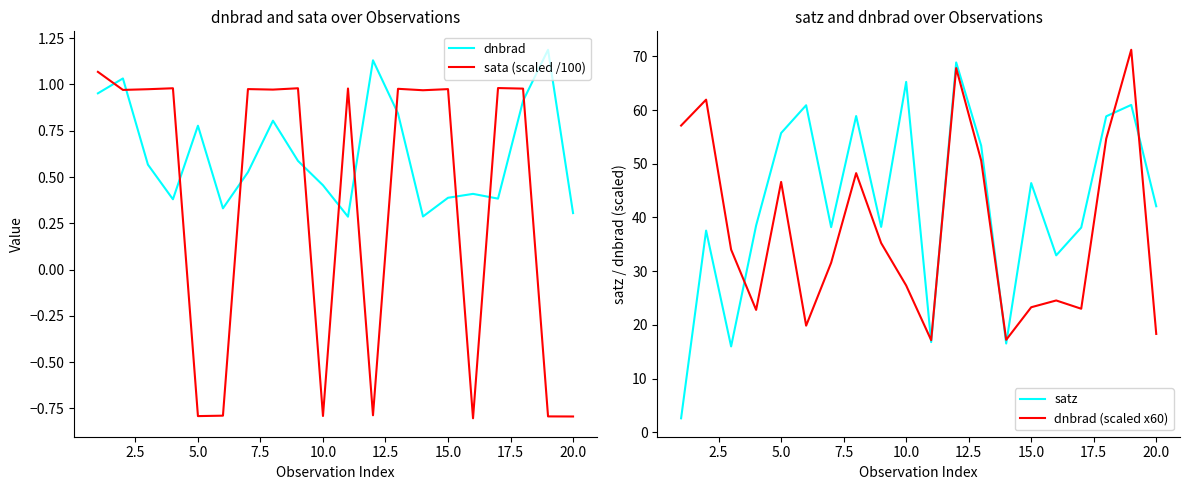

In dnbrad, how many points are lower than both neighbors (excluding endpoints)?

5